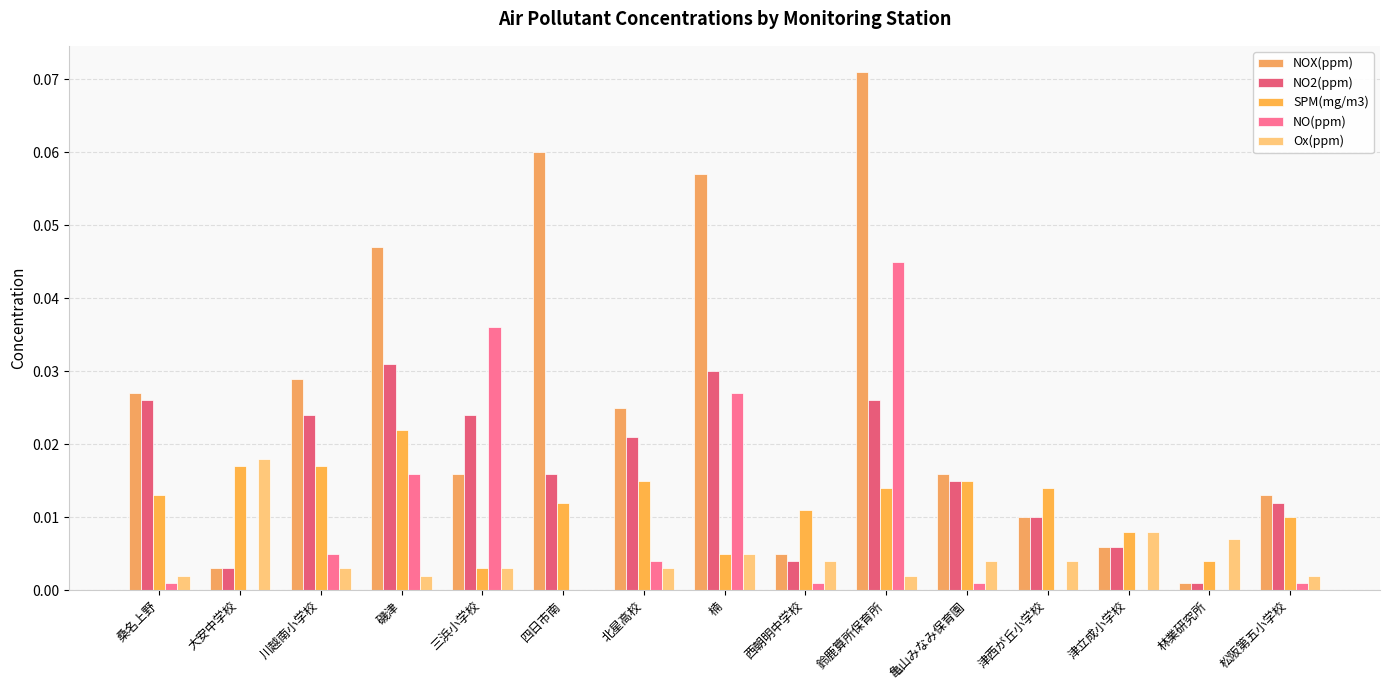

True or false: Ox(ppm) has a value of 0.0 at 鈴鹿算所保育所.

False